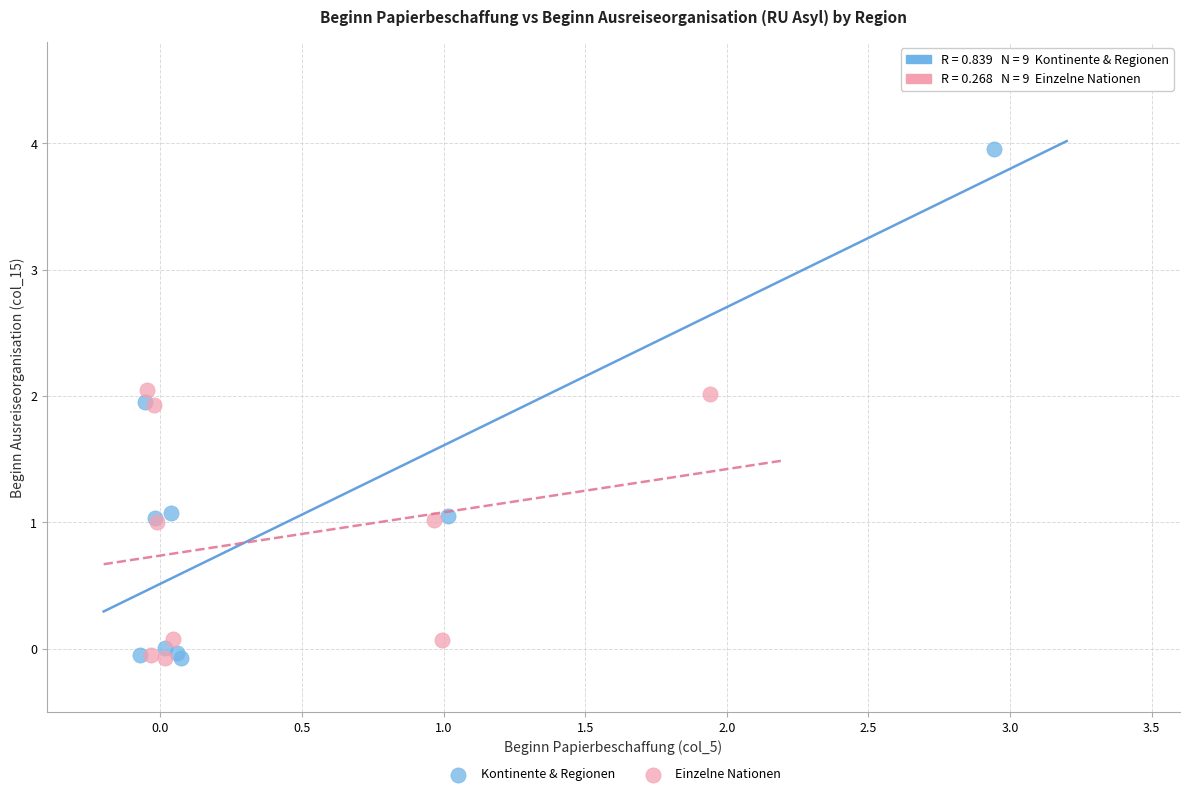

Which series contains the highest Y value?

Kontinente & Regionen